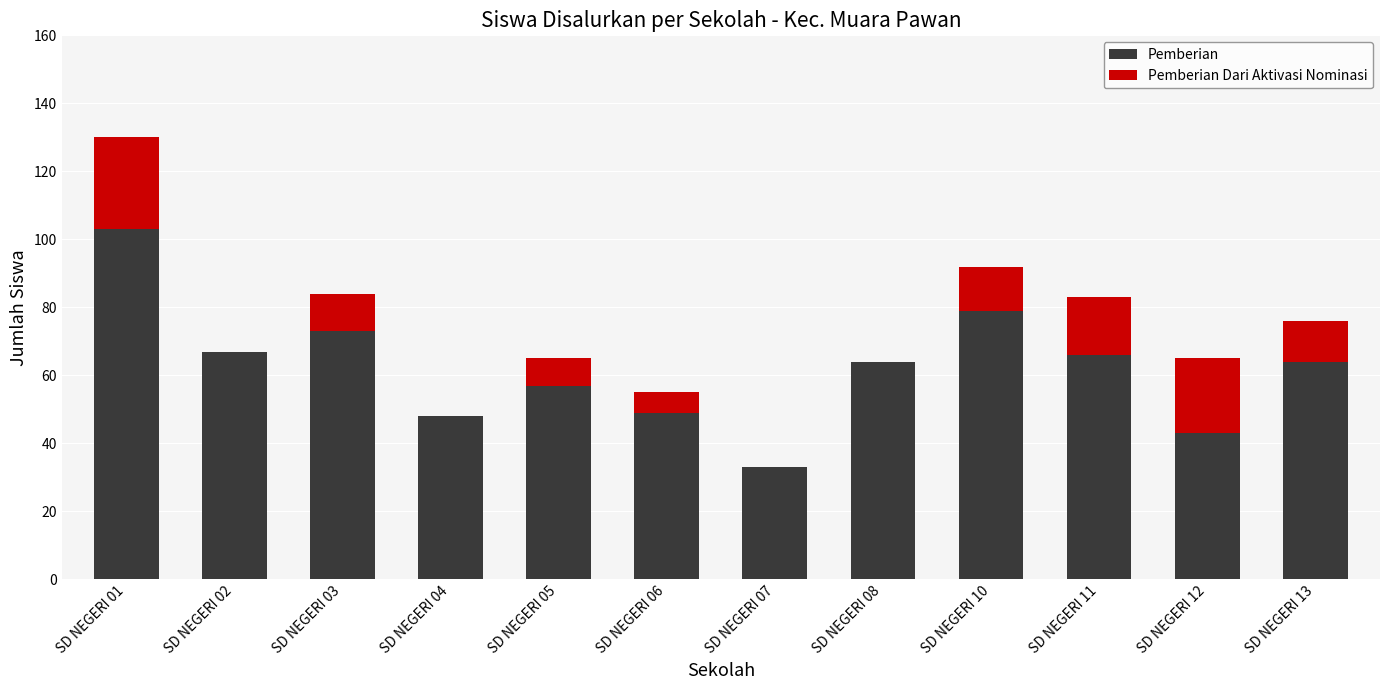

The Pemberian series shows 33 at SD NEGERI 08. True or false?

False